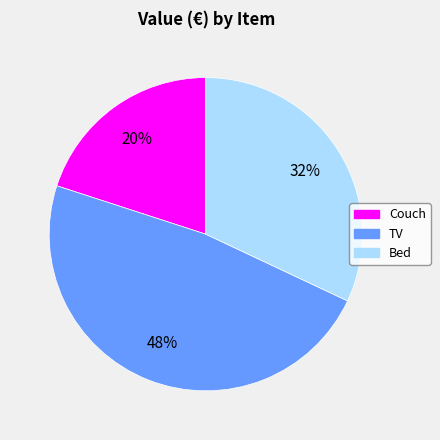

How many segments does this pie chart have?

3